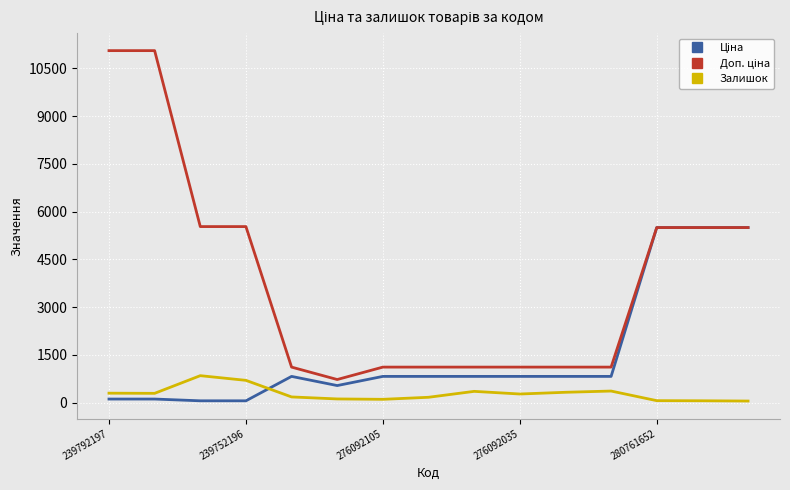

What is the maximum value shown in the chart?

11055.0